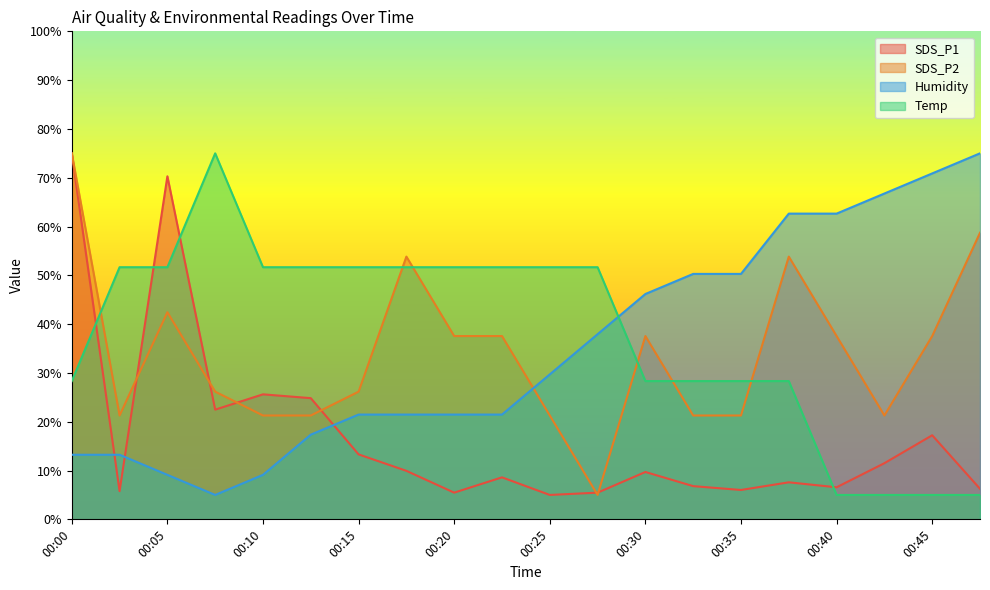

After their last crossing, which series has the higher values: Humidity or SDS_P1?

Humidity